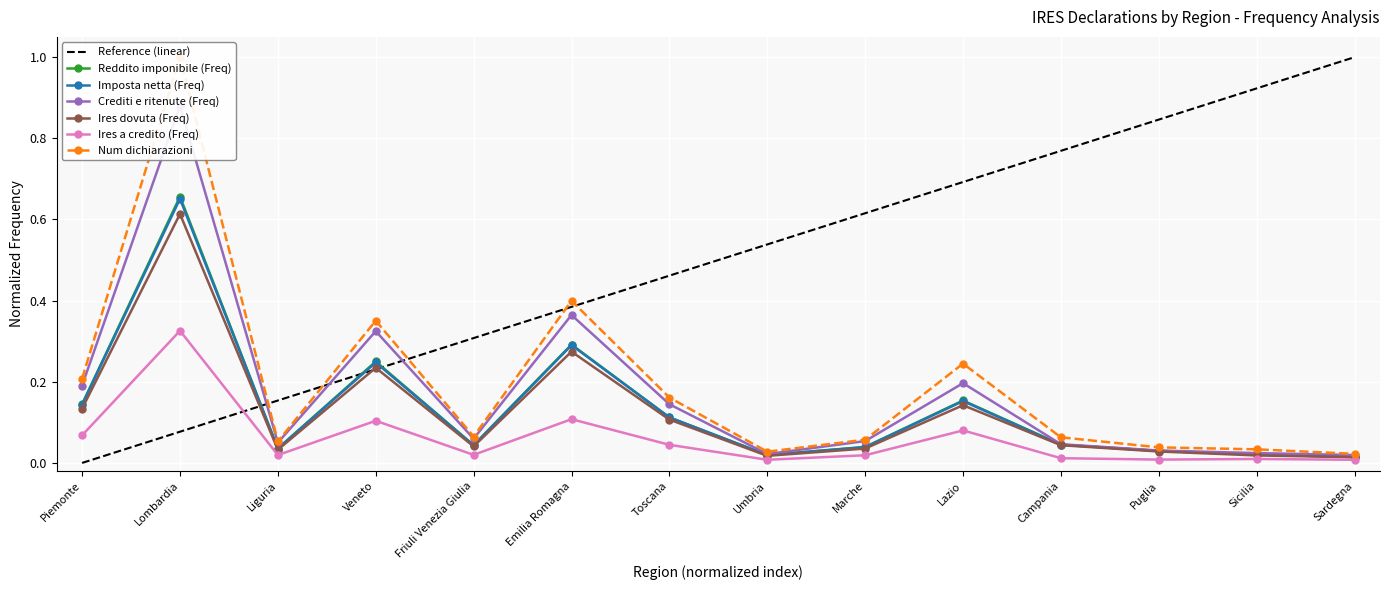

Which category has the highest value in the Reddito imponibile (Freq) series?

Lombardia